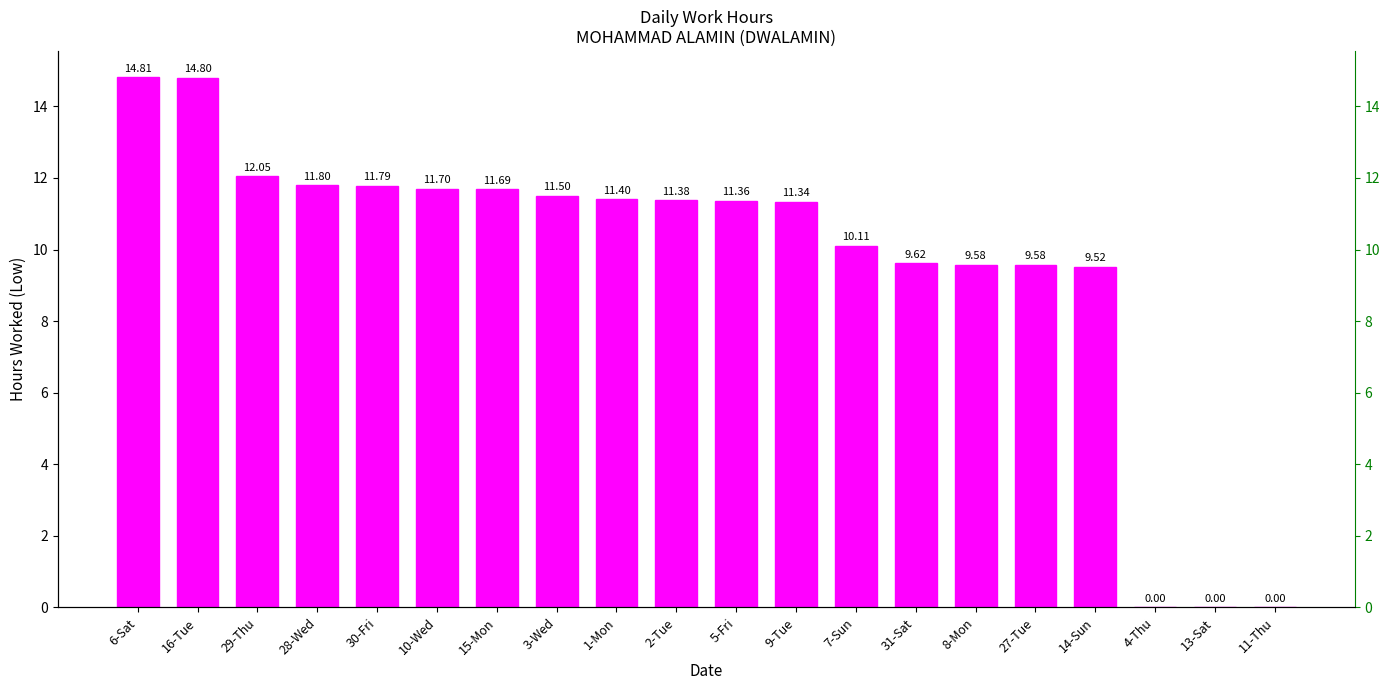

List the labels in order of value, smallest first.

4-Thu, 13-Sat, 11-Thu, 14-Sun, 8-Mon, 27-Tue, 31-Sat, 7-Sun, 9-Tue, 5-Fri, 2-Tue, 1-Mon, 3-Wed, 15-Mon, 10-Wed, 30-Fri, 28-Wed, 29-Thu, 16-Tue, 6-Sat